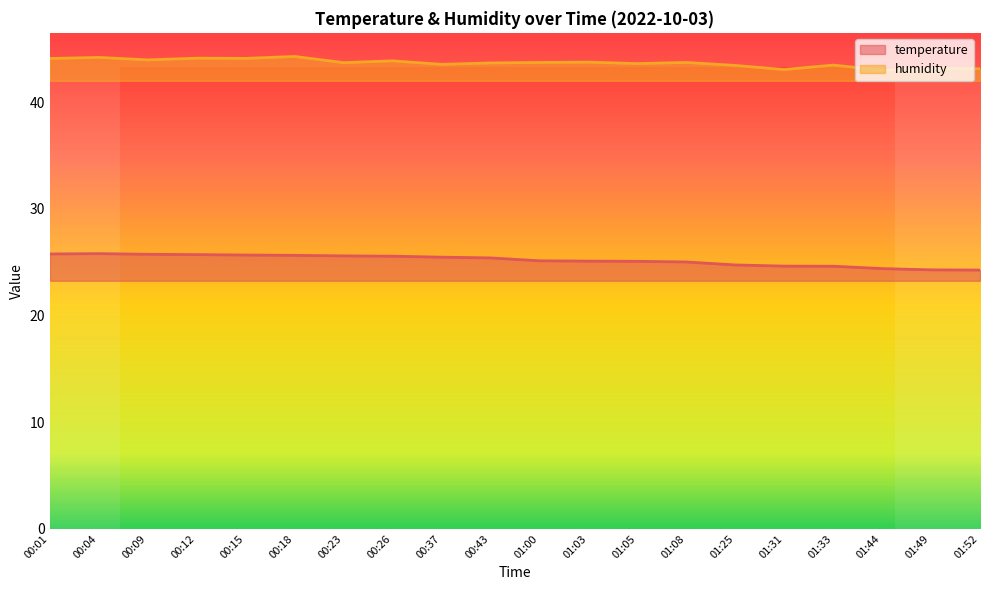

What are all the series names shown in the legend?

temperature, humidity